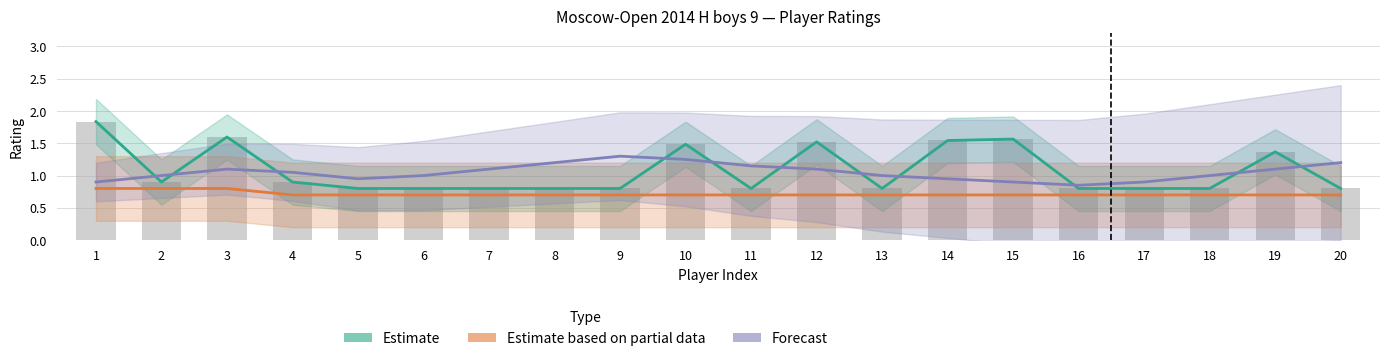

Where is Forecast nearest to the value 1?

2